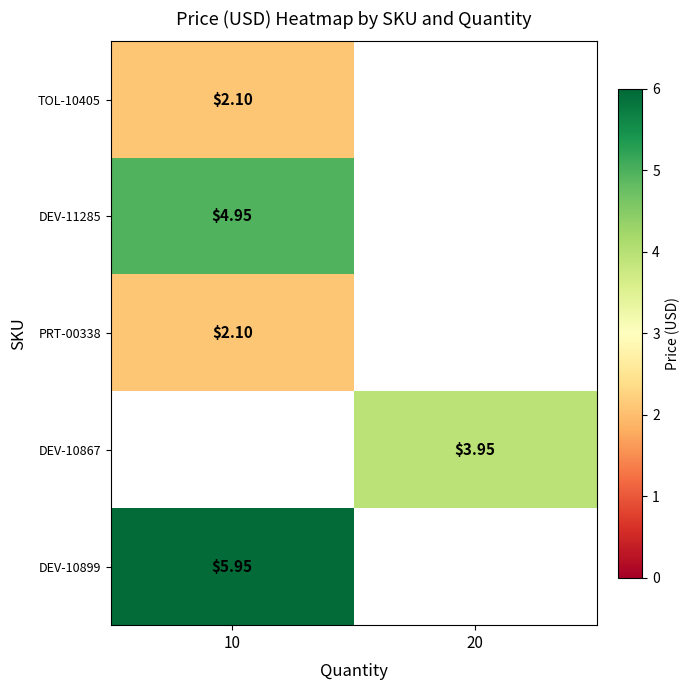

At which label is DEV-10899 closest to 5?

10